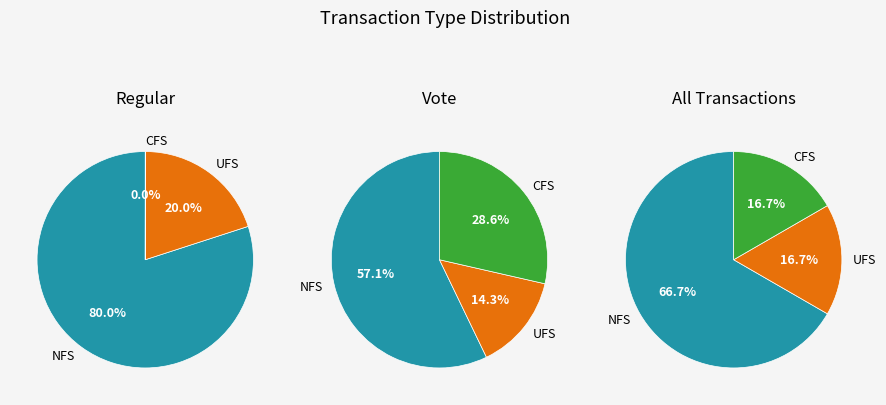

How many segments does this pie chart have?

3